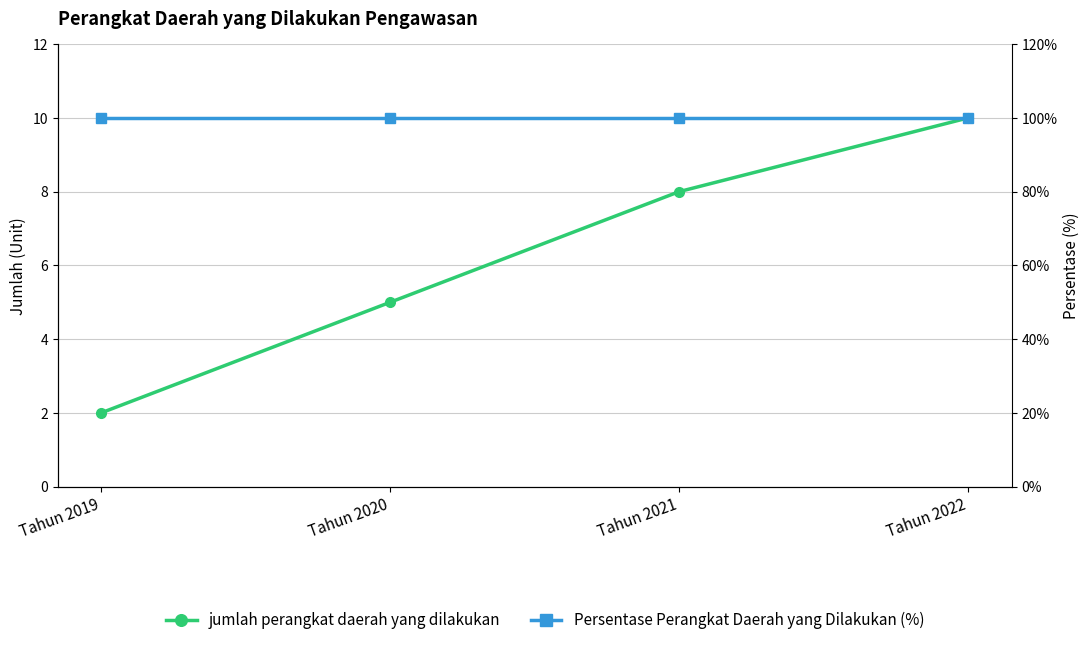

What is the minimum value shown in the chart?

2